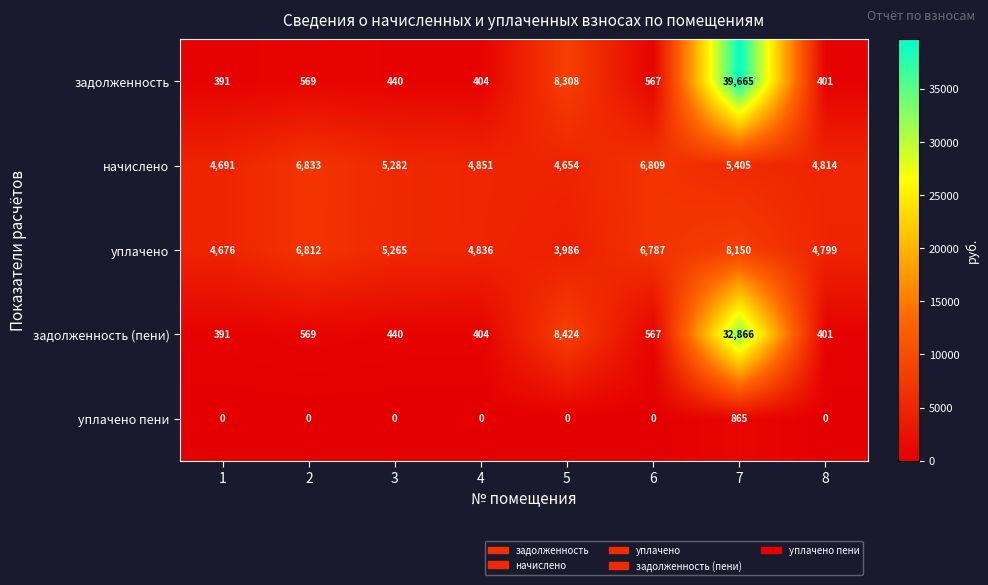

What is the sum of all задолженность (пени) values?

44062